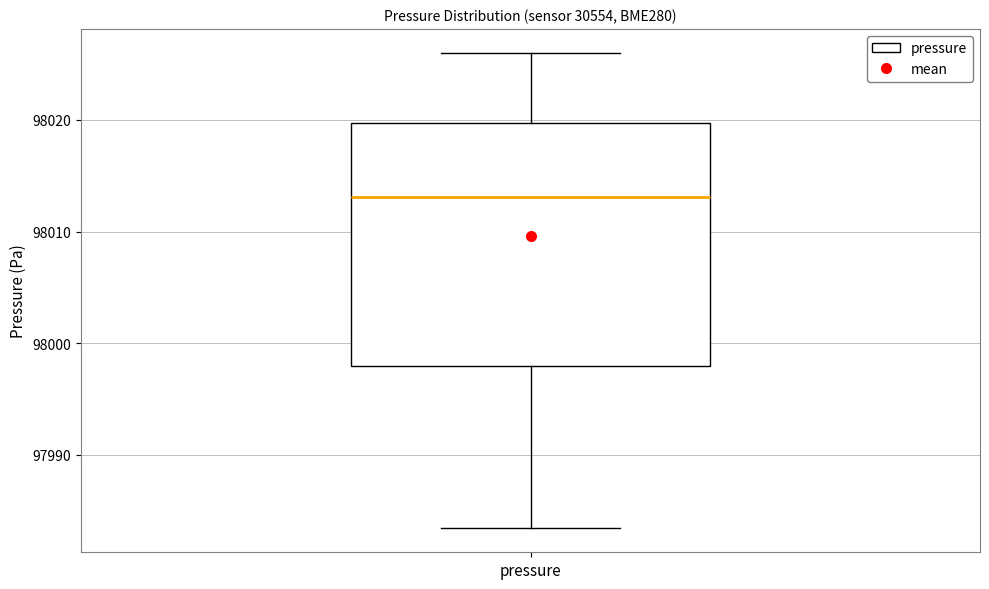

Transcribe this box plot: give where the median line is, the range the box spans, and where the two whiskers end, as read against the y-axis. The values are not printed on the chart, so give them approximately, as read against the axis.

median 98013, box 97998 to 98020, whiskers 97983 to 98026